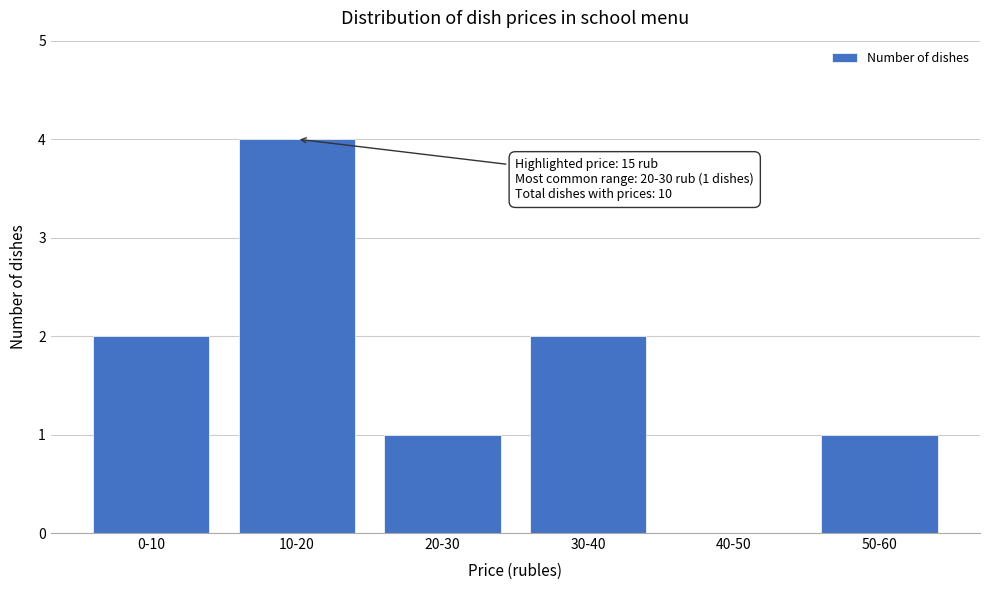

Reading left to right, extract all data points from this chart.

0-10=2	10-20=4	20-30=1	30-40=2	40-50=0	50-60=1